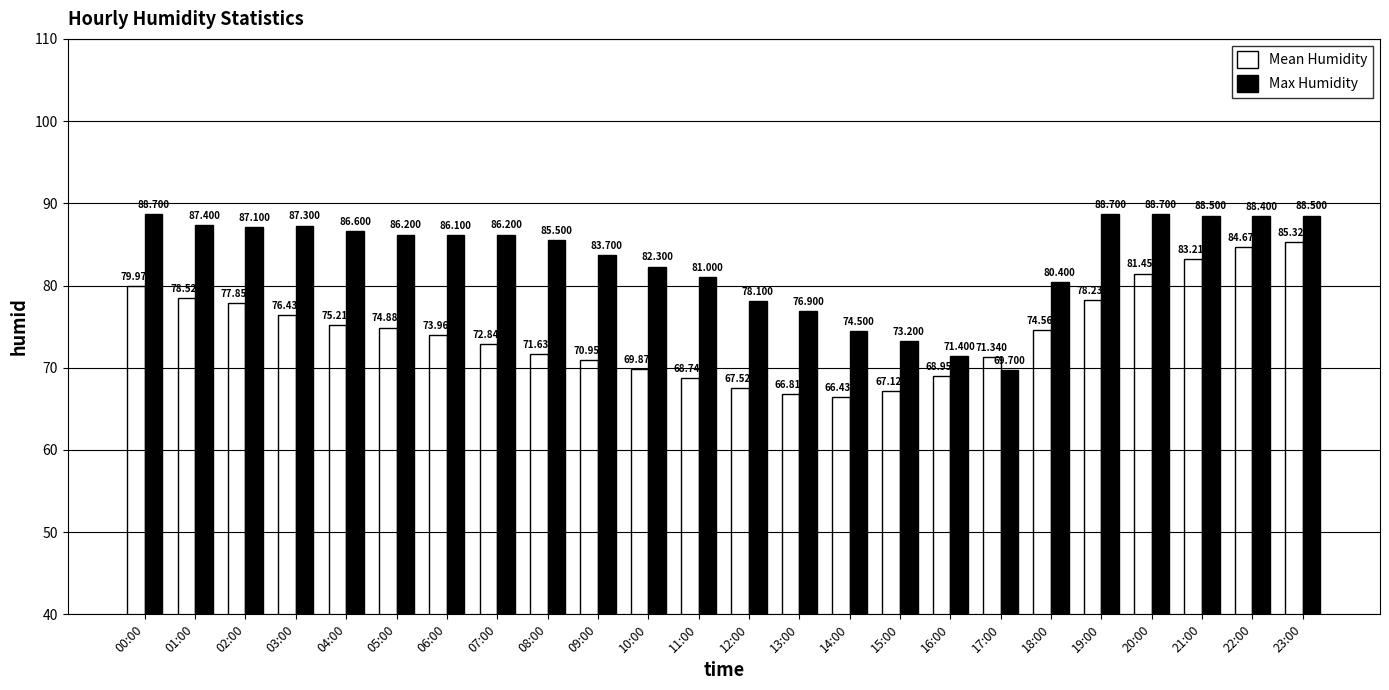

What is the total value across all series at 04:00?

161.8